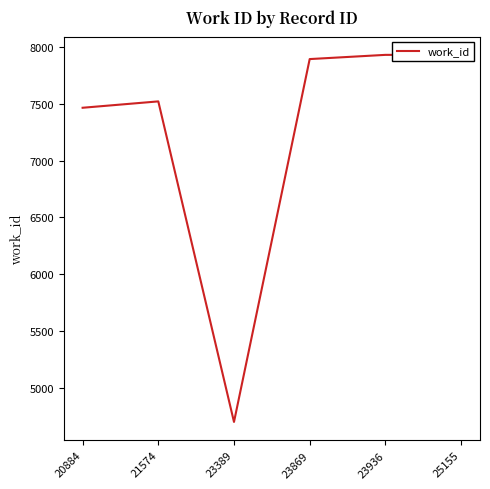

The chart shows a value of 7464 at 20884. True or false?

True